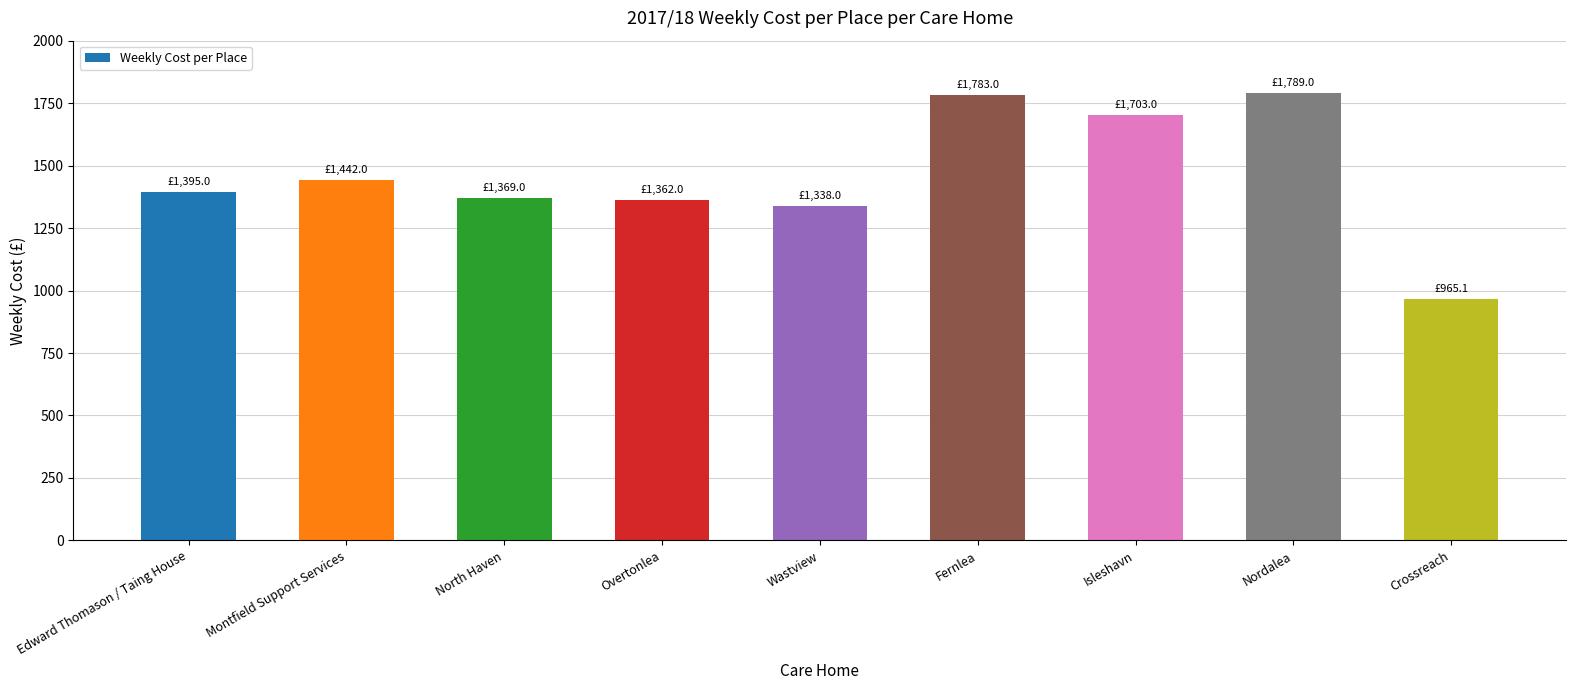

Is it true that the value at Crossreach is 965.1?

True